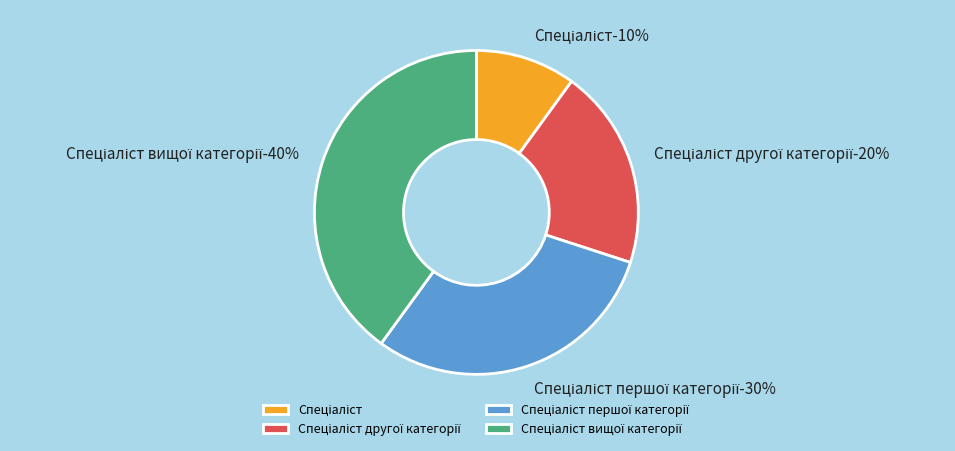

Does Спеціаліст першої категорії account for over 50% of the chart?

No